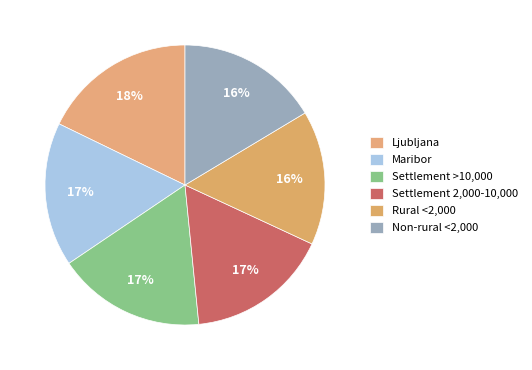

How many segments does this pie chart have?

6